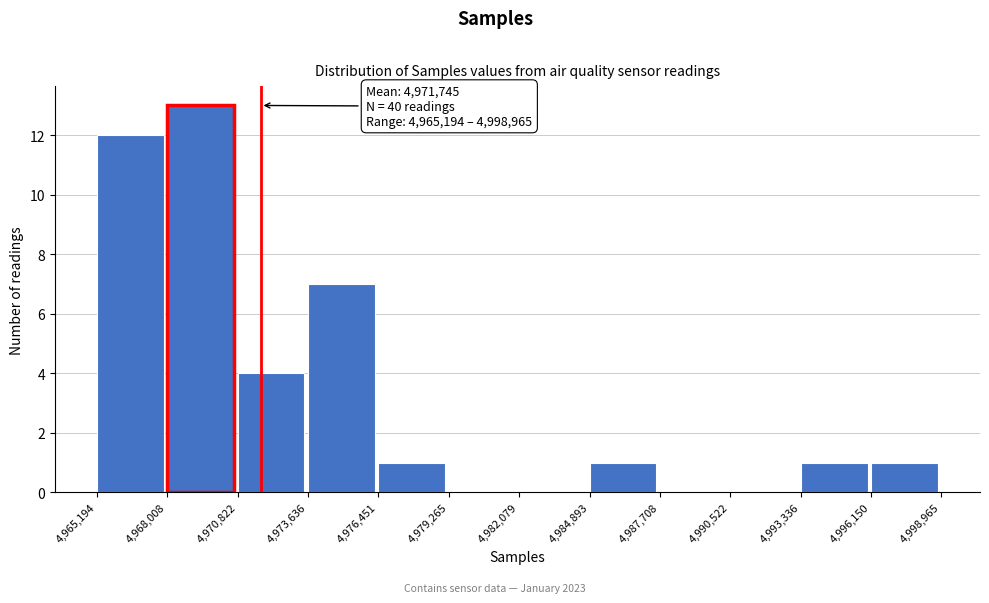

Over which range of the x-axis is the bar tallest?

4,968,008 to 4,970,822